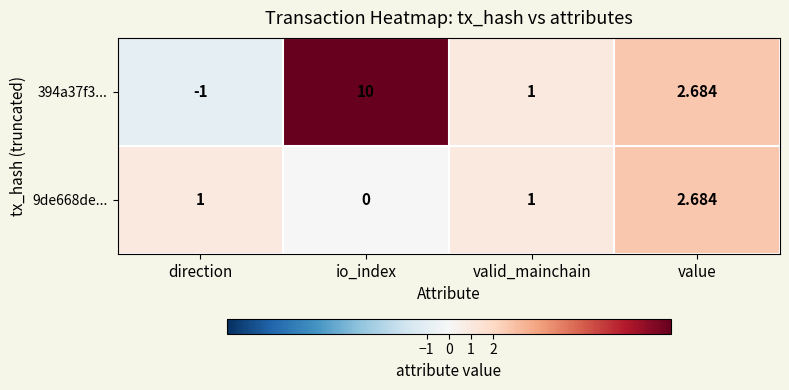

At which label is 394a37f3... closest to 4?

value